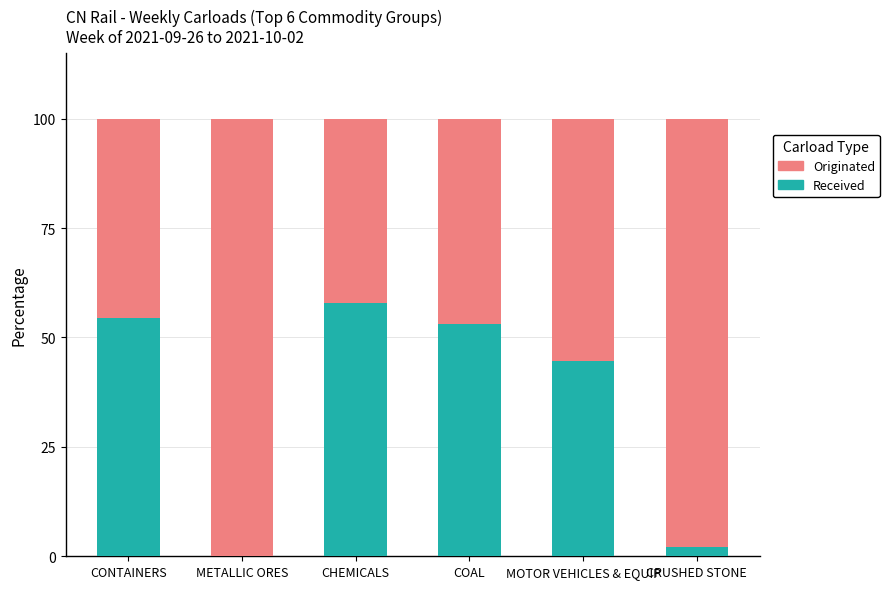

True or false: Received has a value of 57.8 at CHEMICALS.

True